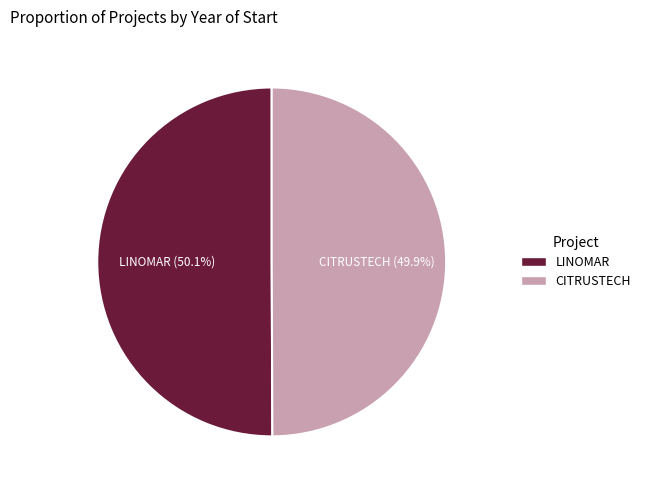

Combined, what portion of the pie is LINOMAR and CITRUSTECH?

100.0%